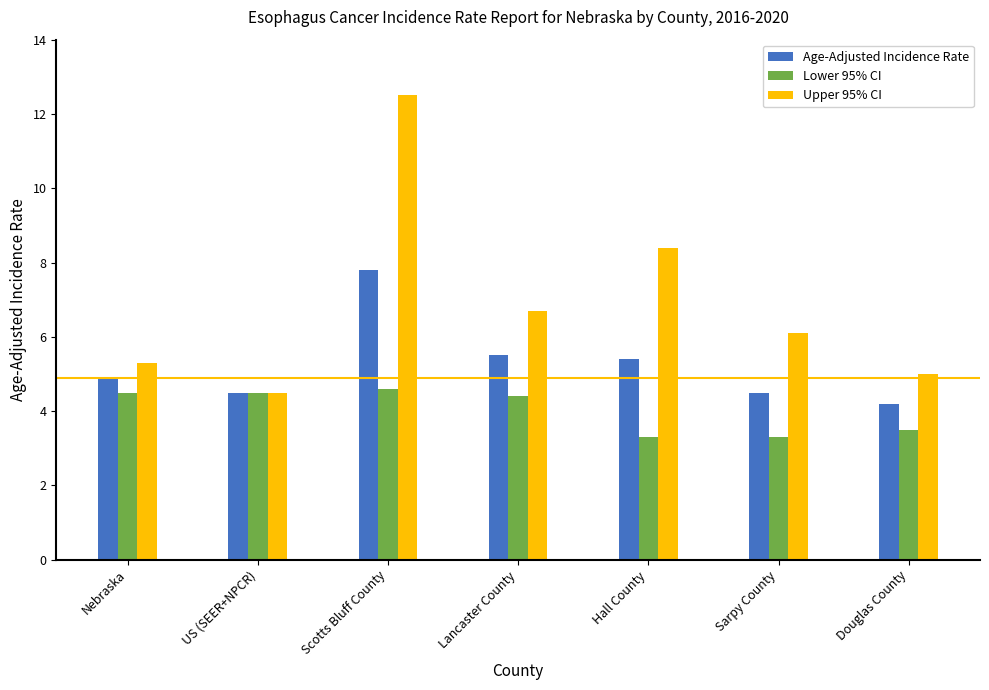

At which label is Upper 95% CI closest to 8?

Hall County